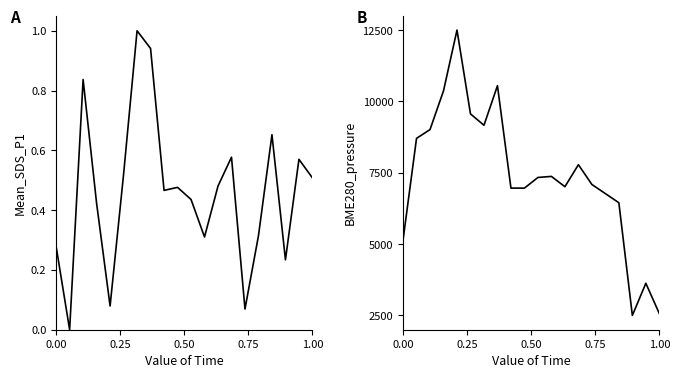

Which series has the widest spread of values?

BME280_pressure